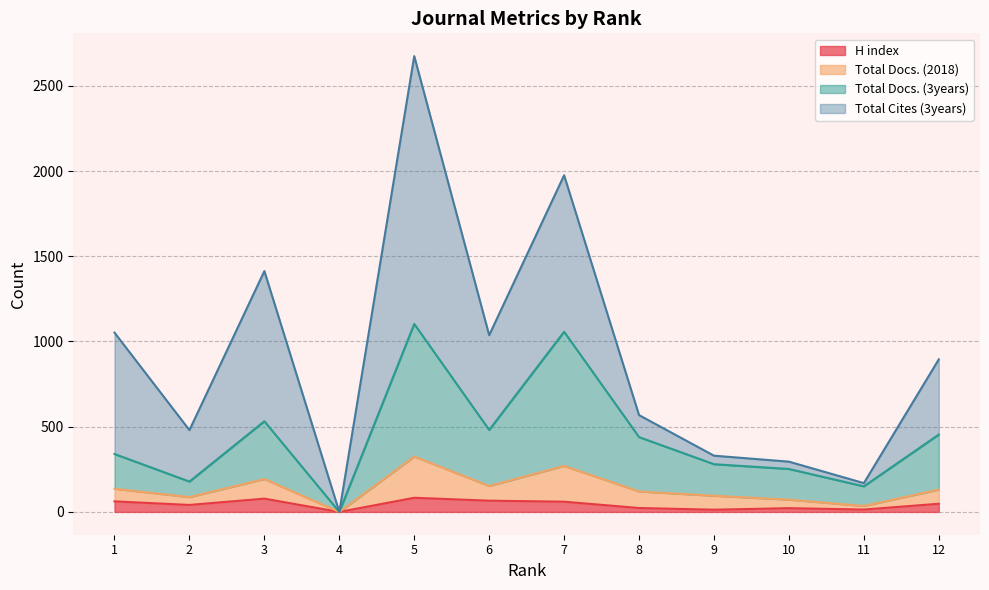

What are all the series names shown in the legend?

H index, Total Docs. (2018), Total Docs. (3years), Total Cites (3years)